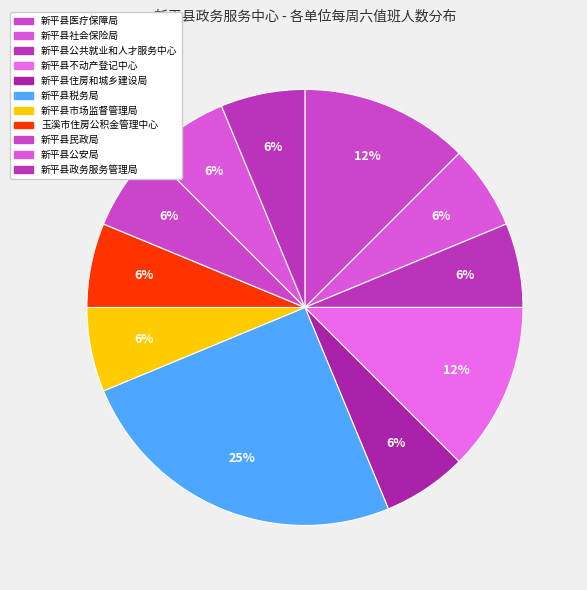

How many slices are in this pie chart?

11